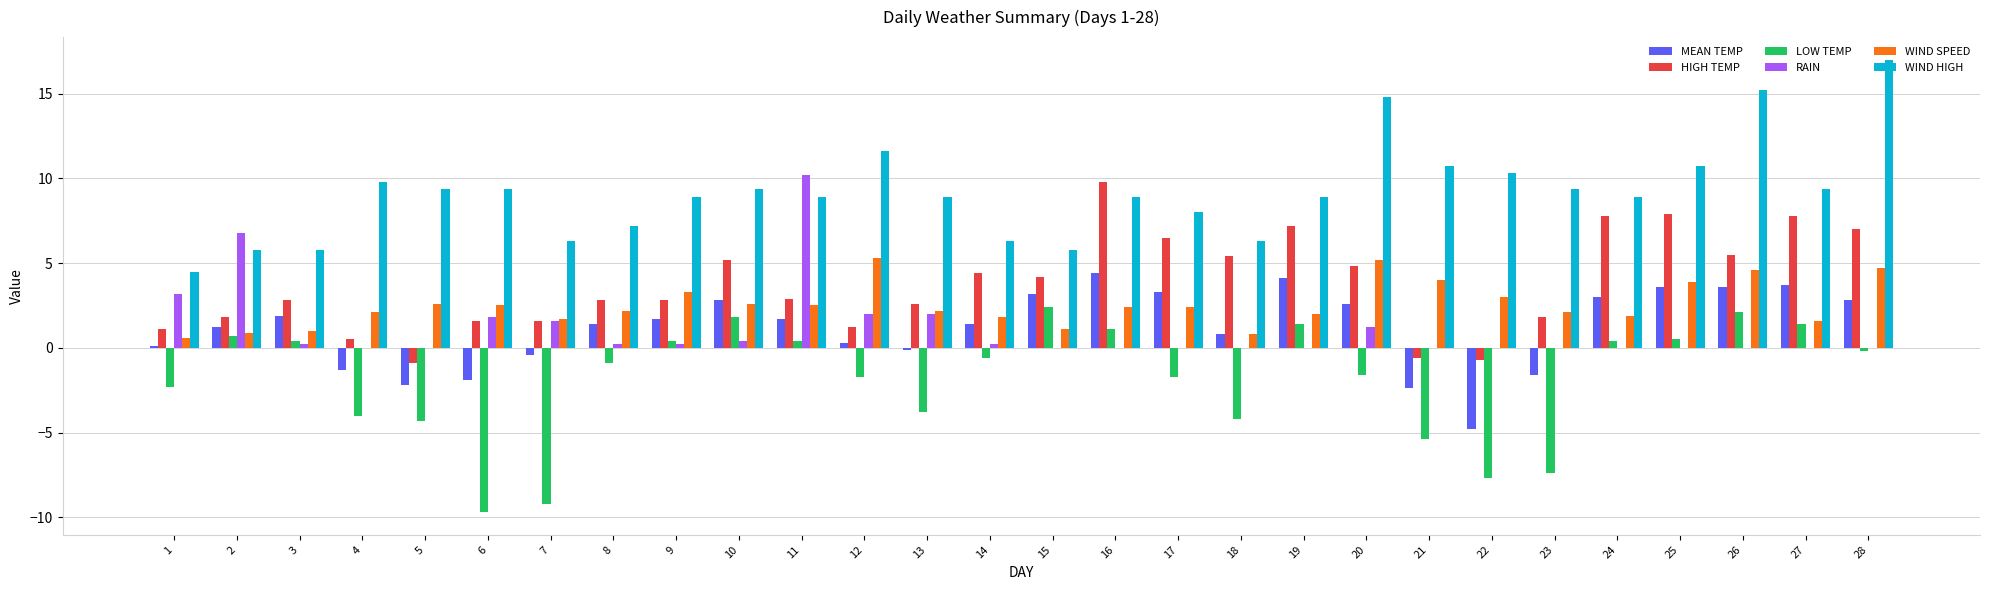

At which label does HIGH TEMP first exceed 2?

3